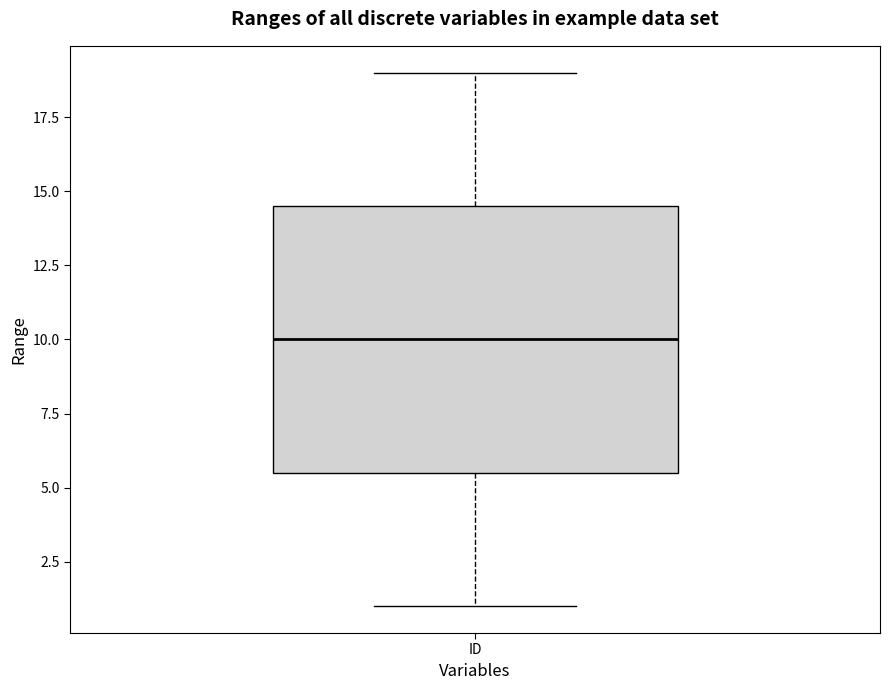

Where is the lower edge of the box for ID on the y-axis? The values are not printed on the chart, so give them approximately, as read against the axis.

5.5